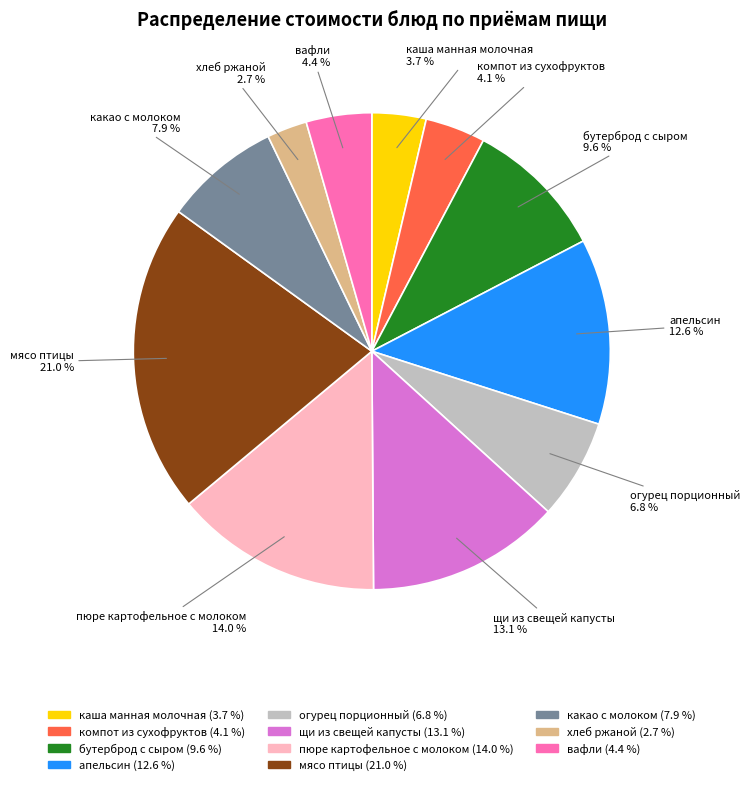

To the nearest percent, what is the average slice percentage?

9%